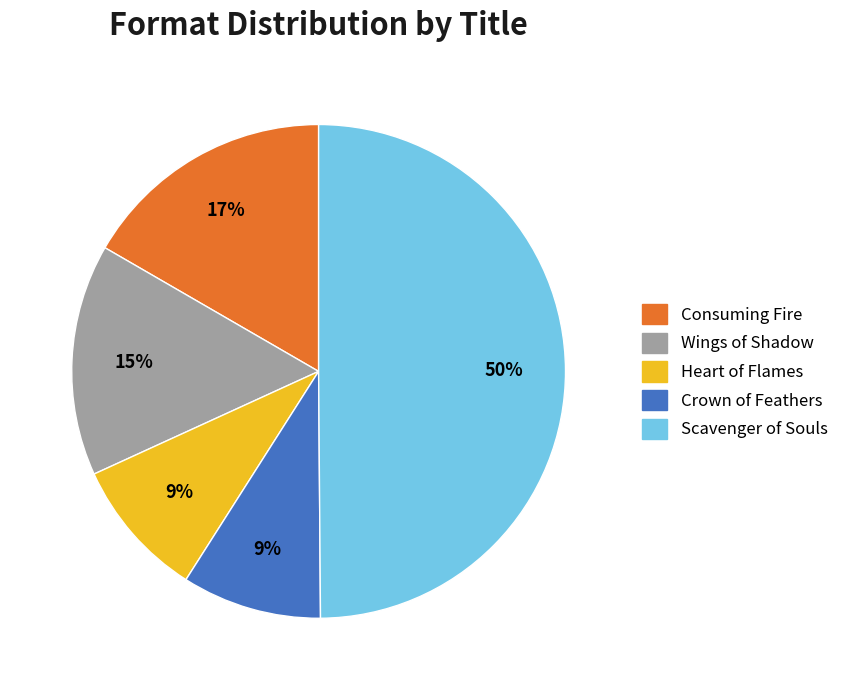

To the nearest percent, what is the difference between the Crown of Feathers and Scavenger of Souls slice percentages?

41%